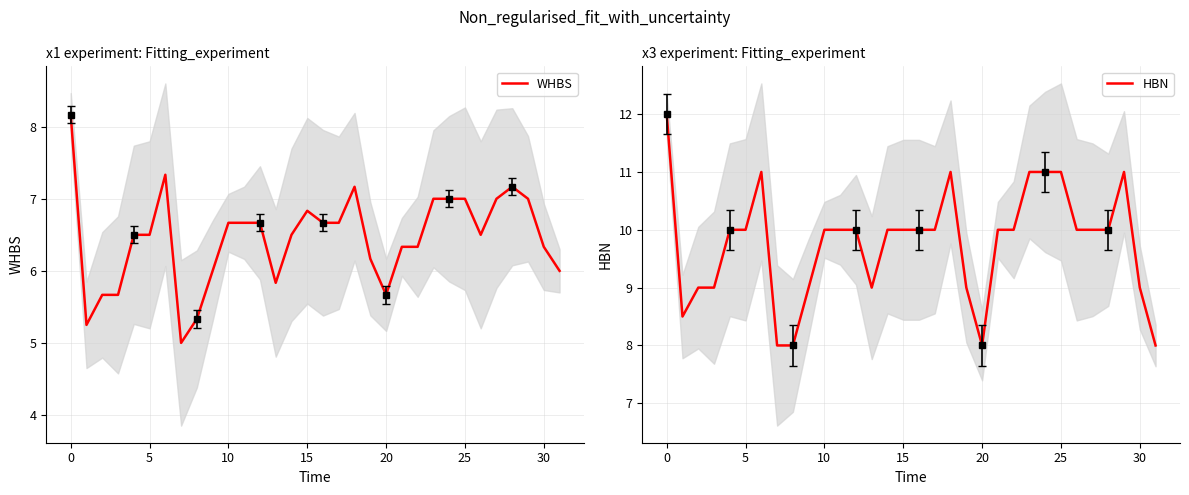

At 24, list the series in order from smallest to largest.

WHBS, HBN